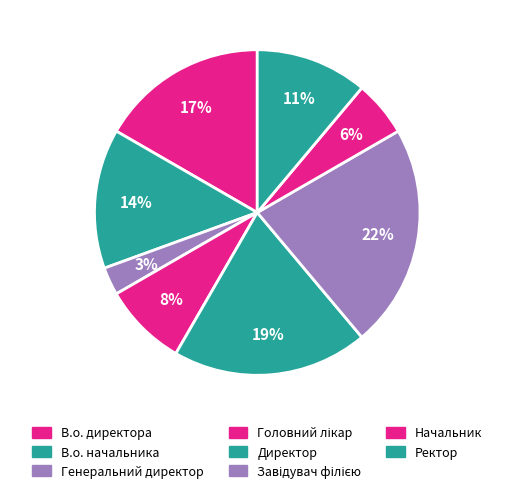

To the nearest percent, what is the difference between the В.о. начальника and Головний лікар slice percentages?

6%